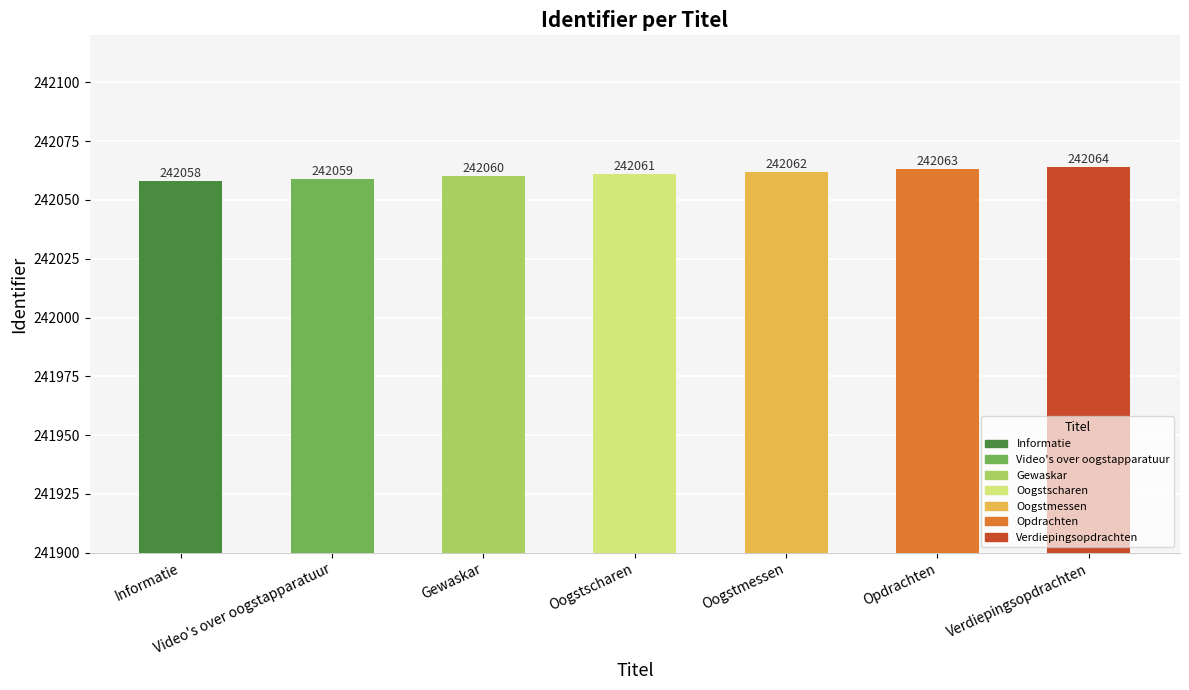

List the labels in order of value, largest first.

Verdiepingsopdrachten, Opdrachten, Oogstmessen, Oogstscharen, Gewaskar, Video's over oogstapparatuur, Informatie